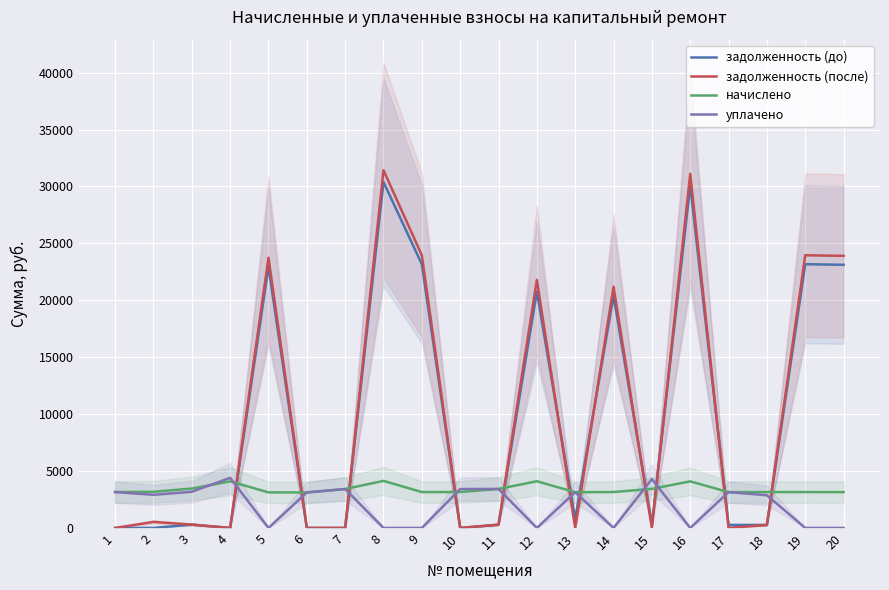

What is the sum of the задолженность (после) values at 1 and 8?

31423.3